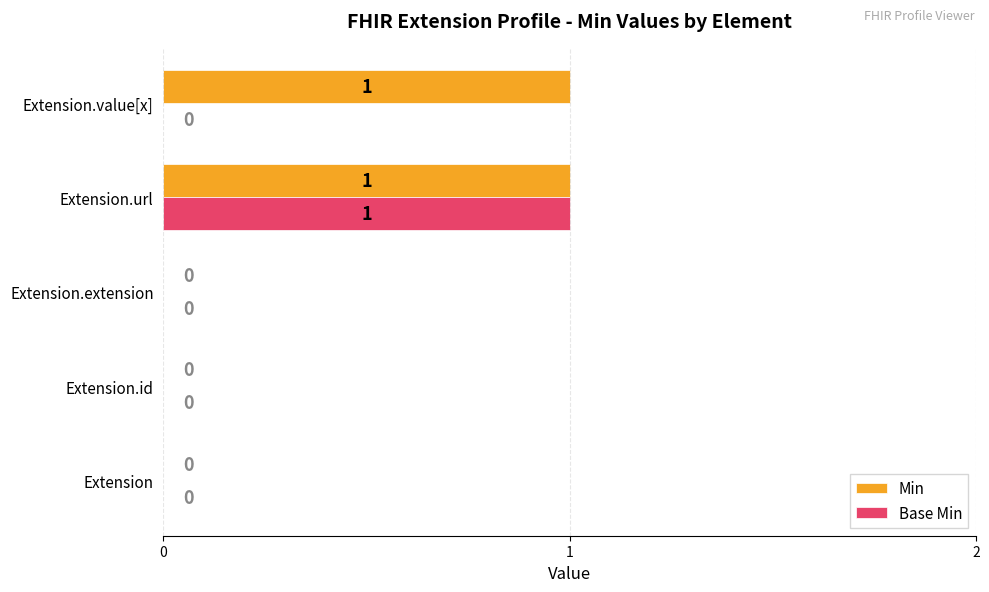

What is the maximum value for Min?

1